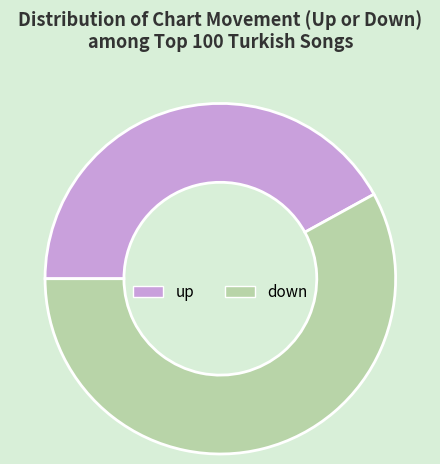

Do down and up together represent more than half of the pie?

Yes